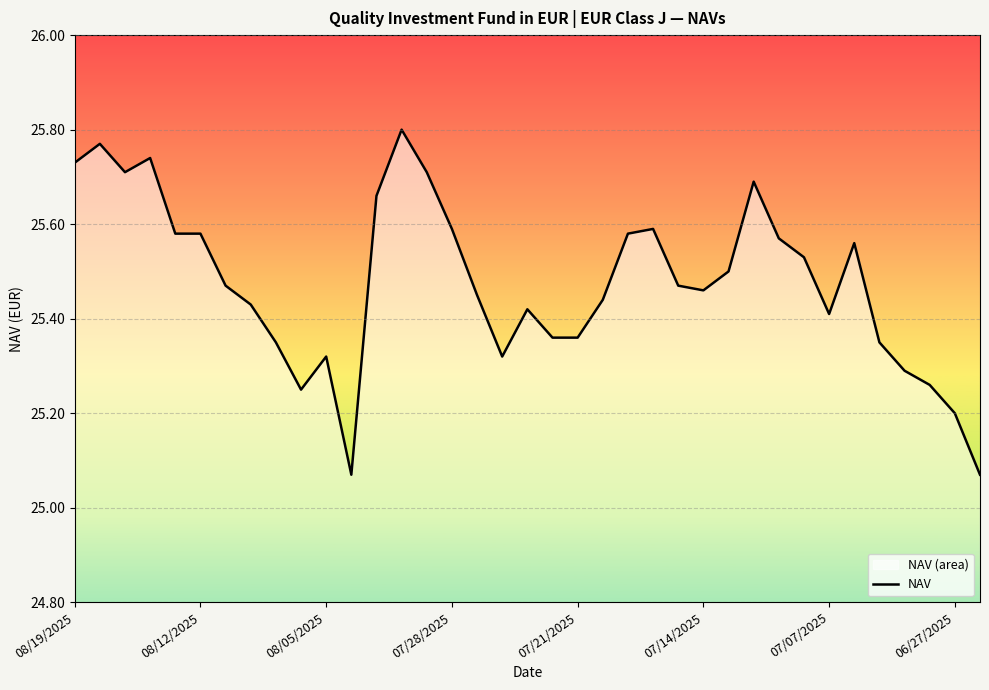

Reading right to left, extract all data points from this chart.

25.1	25.2	25.3	25.3	25.4	25.6	25.4	25.5	25.6	25.7	25.5	25.5	25.5	25.6	25.6	25.4	25.4	25.4	25.4	25.3	25.4	25.6	25.7	25.8	25.7	25.1	25.3	25.2	25.4	25.4	25.5	25.6	25.6	25.7	25.7	25.8	25.7